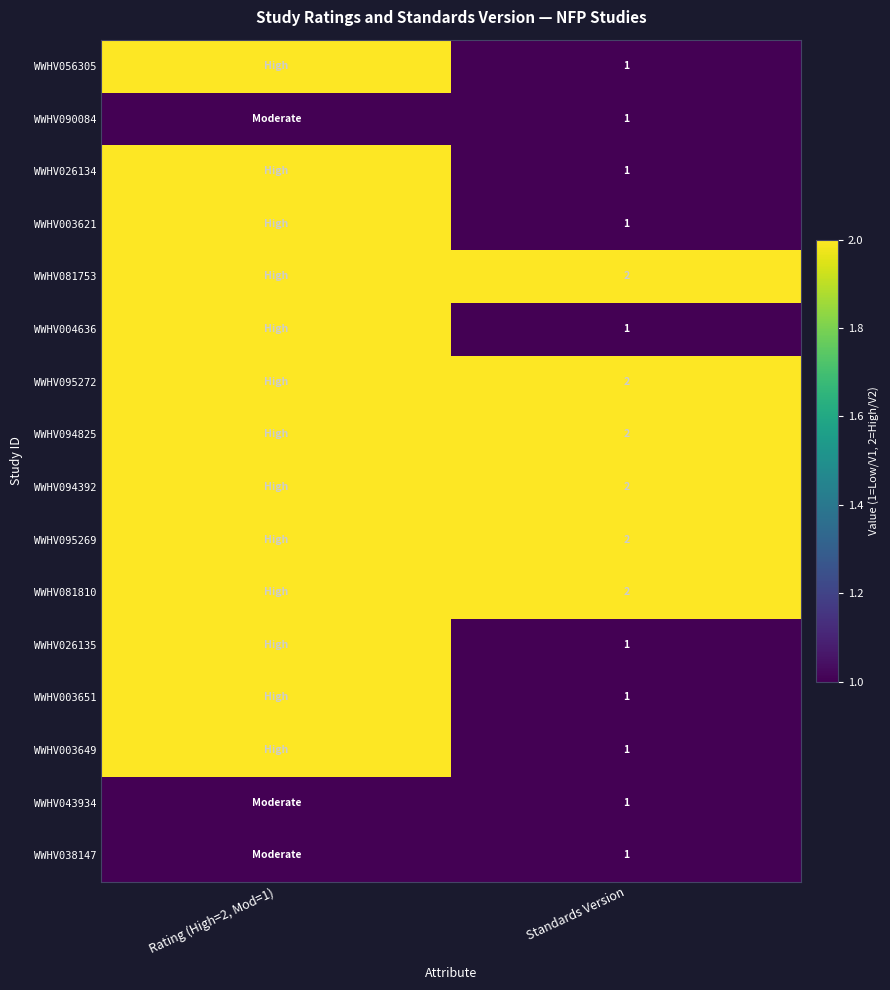

How many data points does each series have?

2